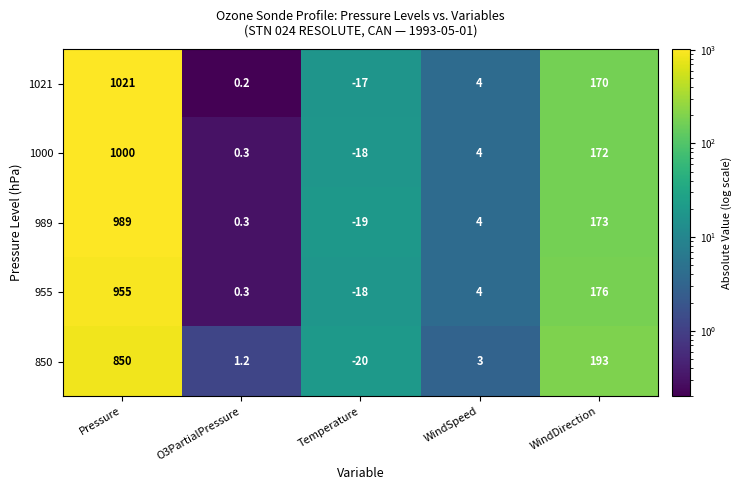

What is the sum of the 989 values at WindSpeed and O3PartialPressure?

4.3